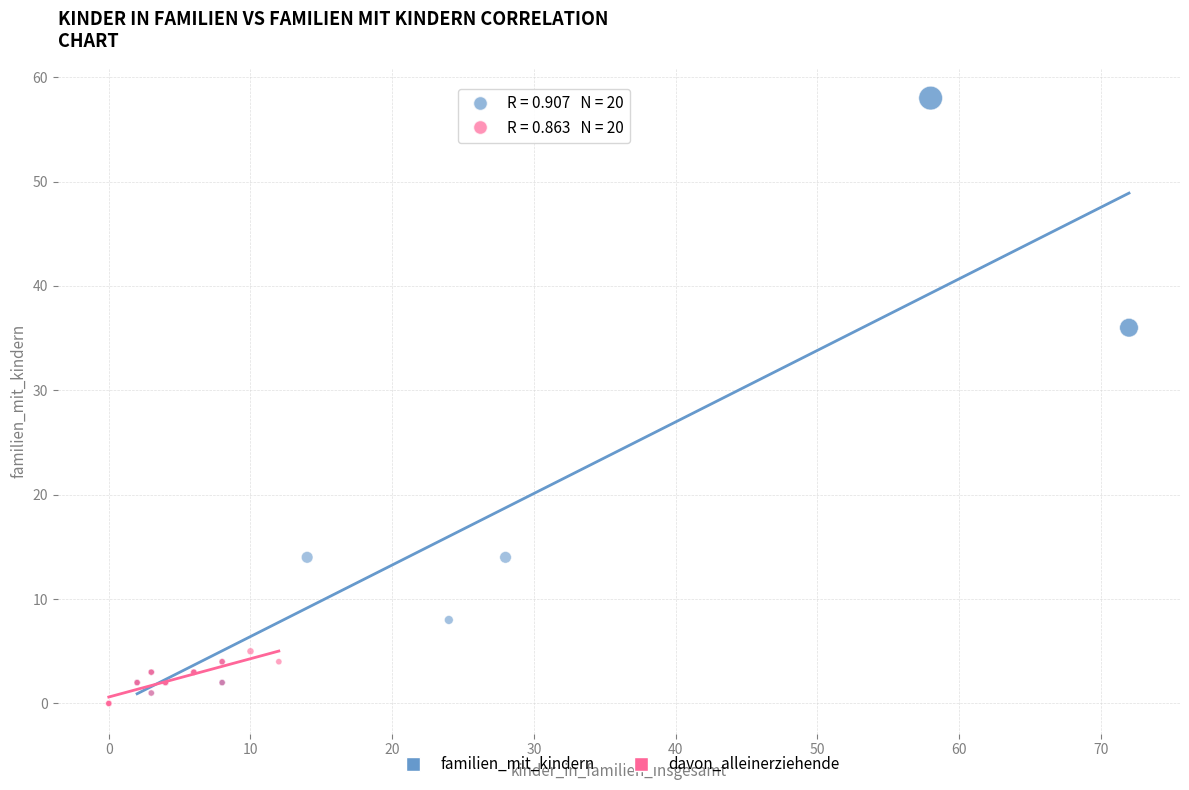

What are all the series names shown in the legend?

familien_mit_kindern, davon_alleinerziehende